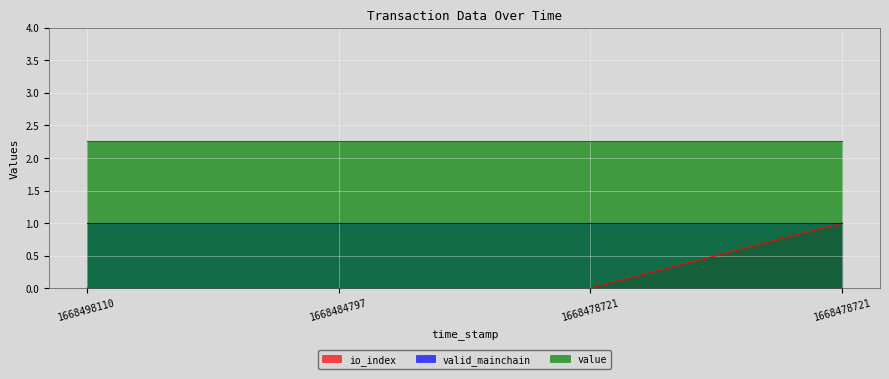

What are all the series names shown in the legend?

io_index, valid_mainchain, value